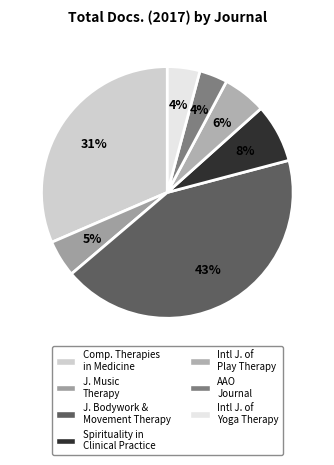

What is the smallest slice in the pie chart?

AAO Journal